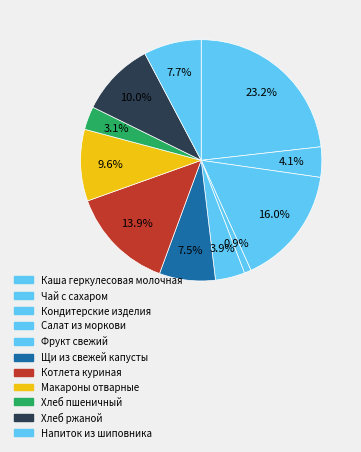

Does Напиток из шиповника represent more than half of the total?

No